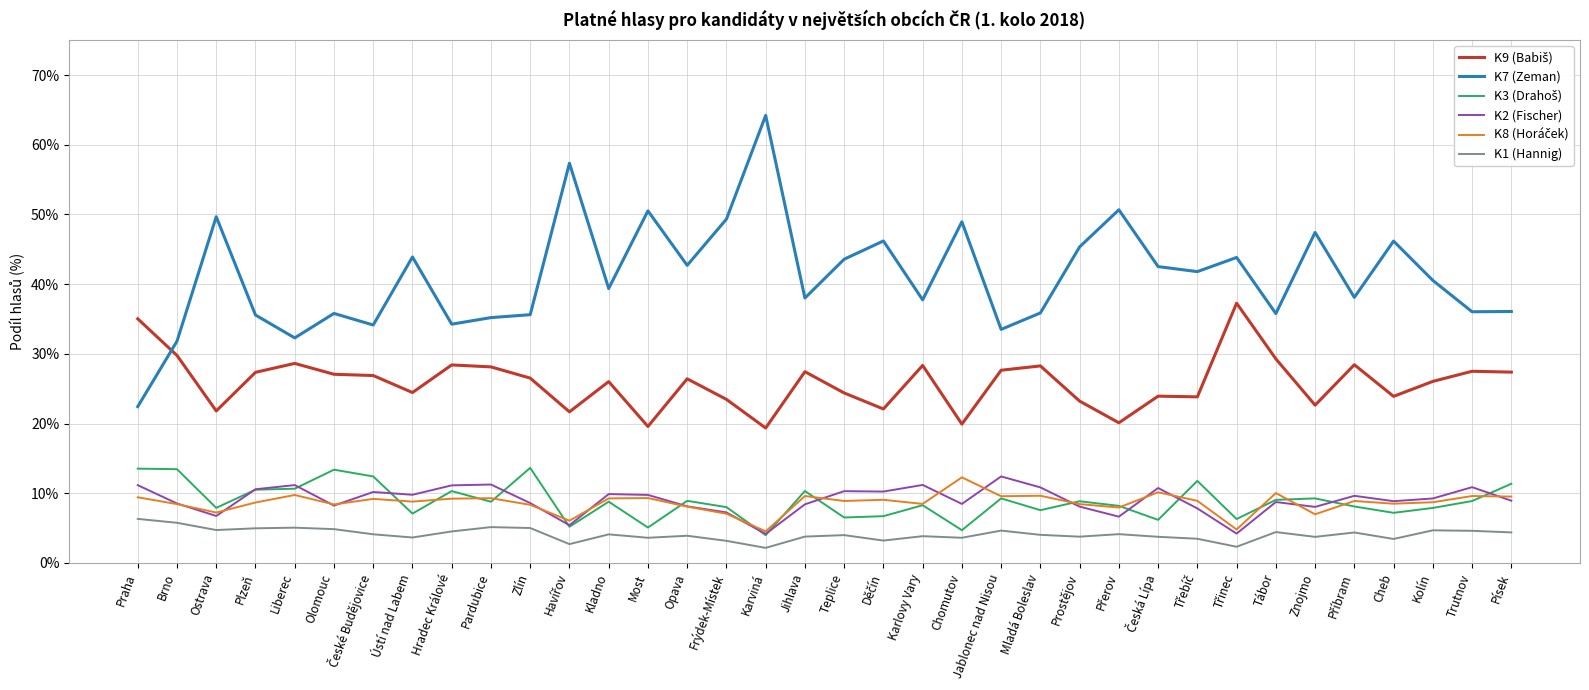

True or false: K7 (Zeman) has more than 2 interior local peaks.

True